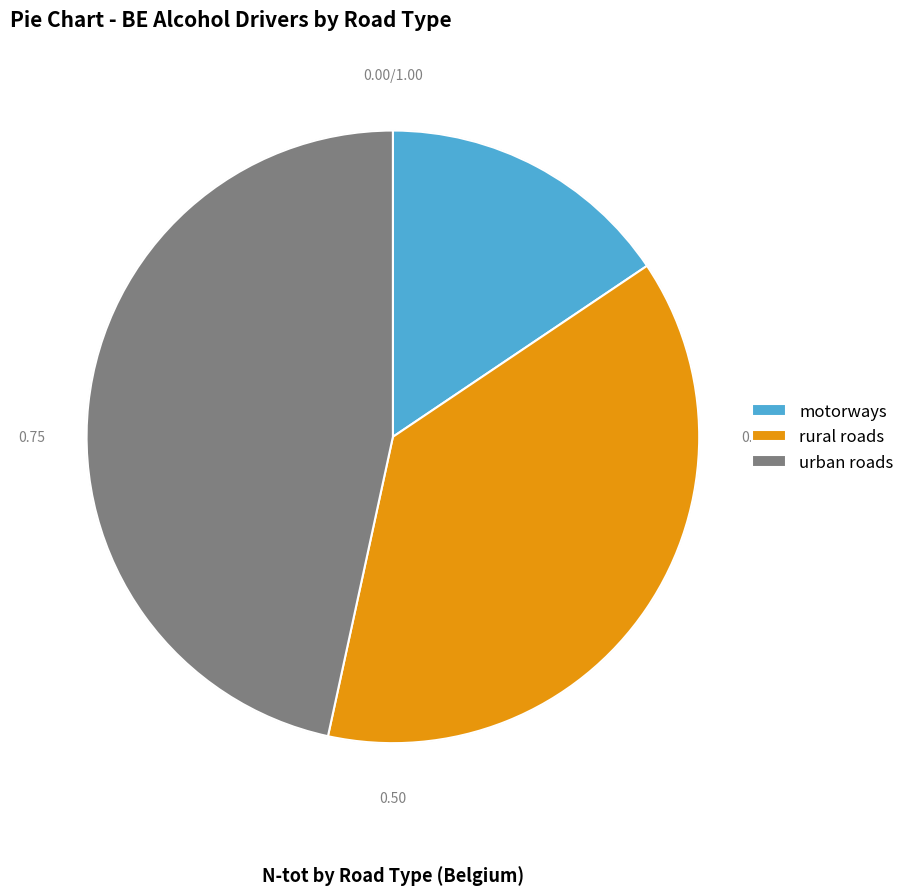

What is the smallest slice in the pie chart?

motorways